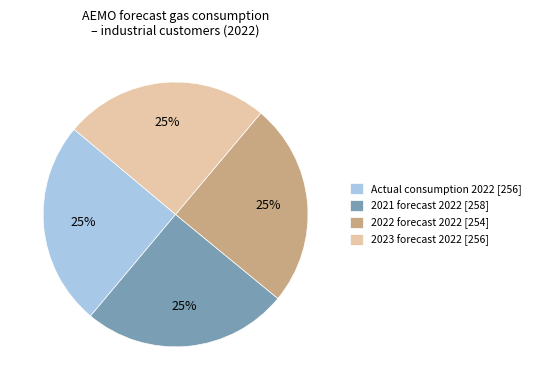

What percentage is the 2023 forecast 2022 slice, to the nearest percent?

25%